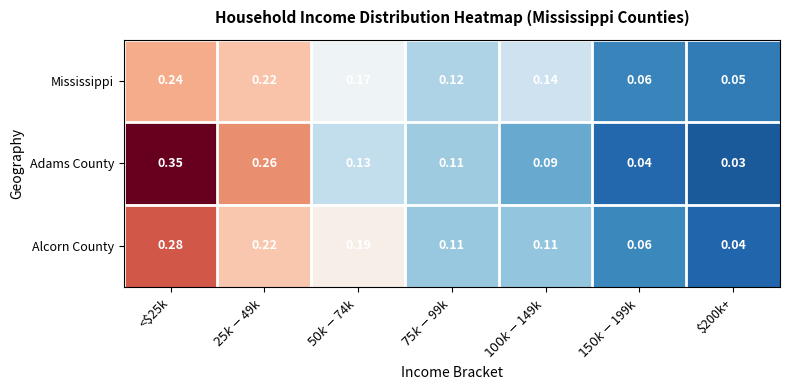

Which series has the widest spread of values?

Adams County